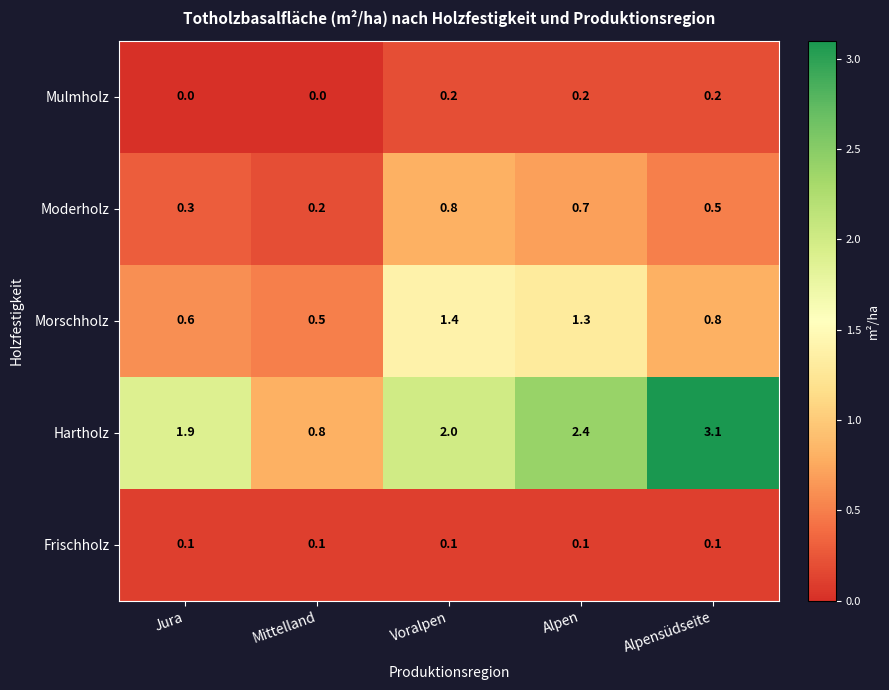

The Hartholz series shows 2.5 at Jura. True or false?

False